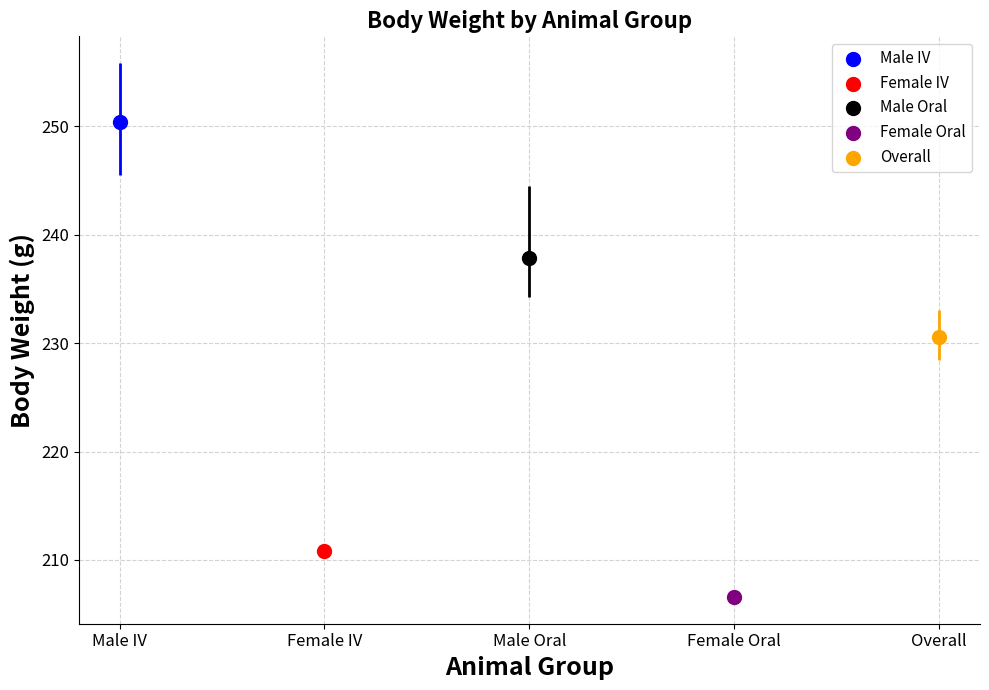

What are all the series names shown in the legend?

Male IV, Female IV, Male Oral, Female Oral, Overall